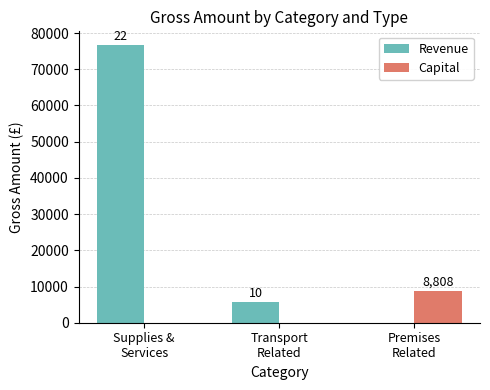

The Capital series shows 3851.7 at Transport
Related. True or false?

False